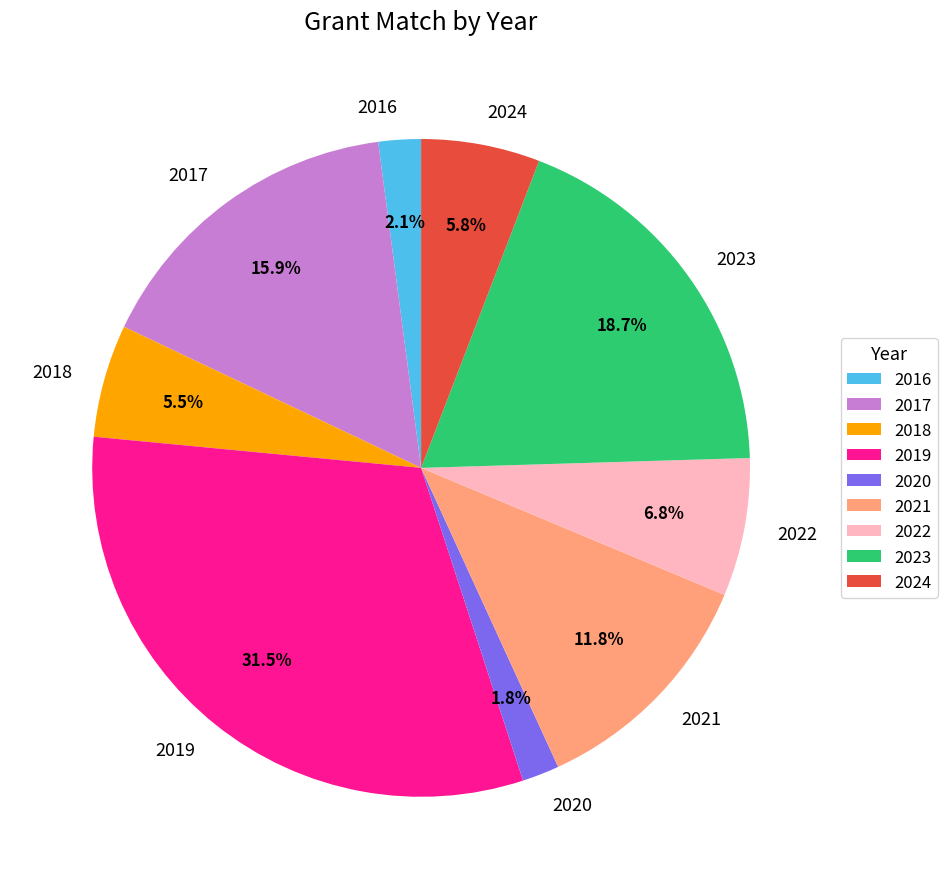

How many slices are in this pie chart?

9